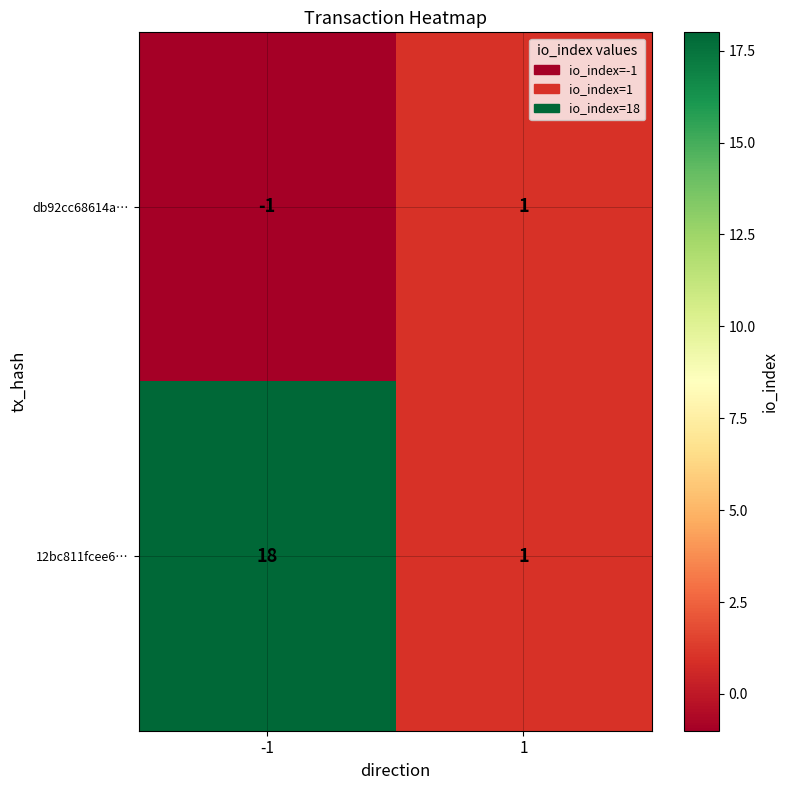

Between -1 and 1, which series saw the biggest shift?

12bc811fcee6…